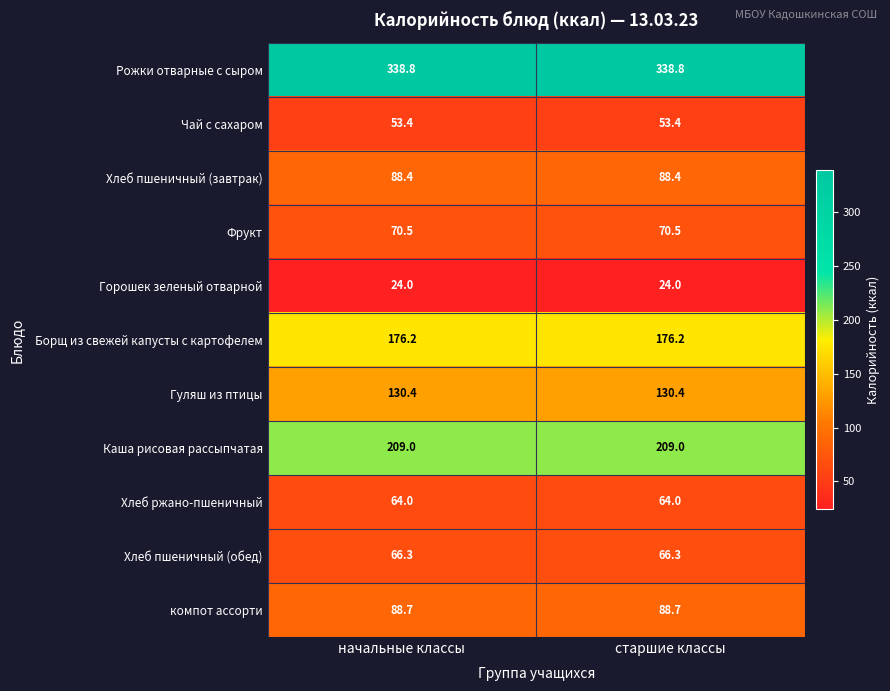

List the series in order of their peak value, lowest first.

Горошек зеленый отварной, Чай с сахаром, Хлеб ржано-пшеничный, Хлеб пшеничный (обед), Фрукт, Хлеб пшеничный (завтрак), компот ассорти, Гуляш из птицы, Борщ из свежей капусты с картофелем, Каша рисовая рассыпчатая, Рожки отварные с сыром